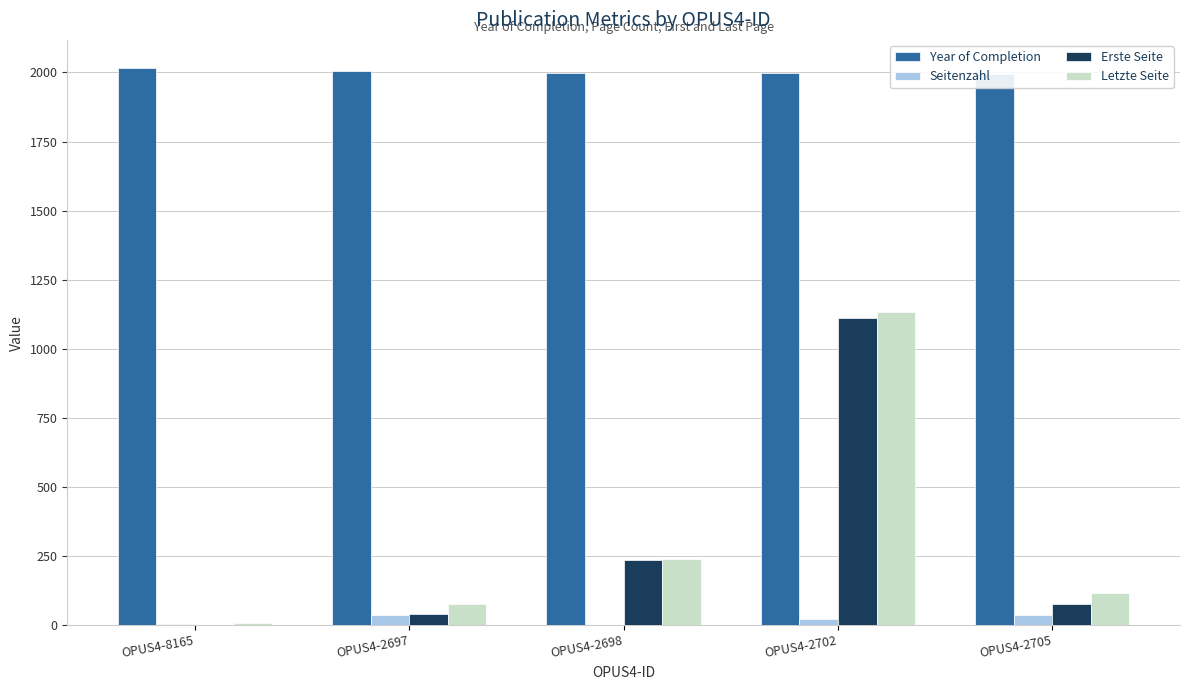

What position from the left is OPUS4-2697?

2